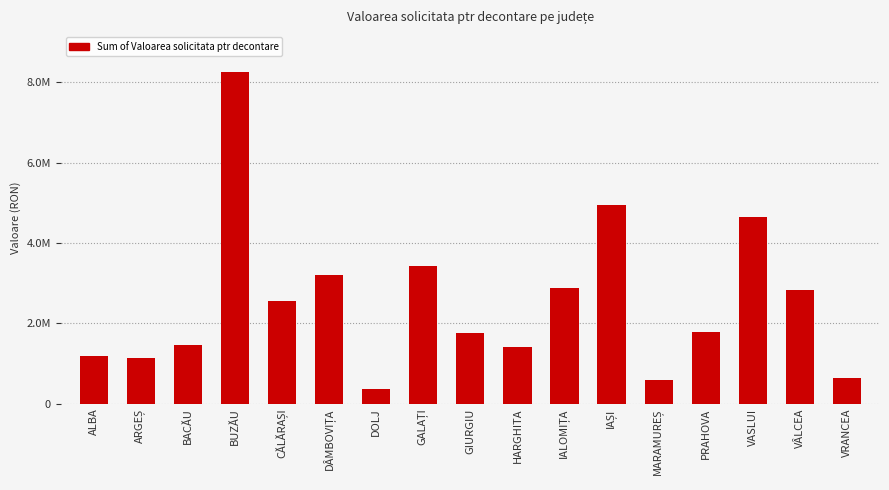

What is the label of the 15th bar from the right?

BACĂU